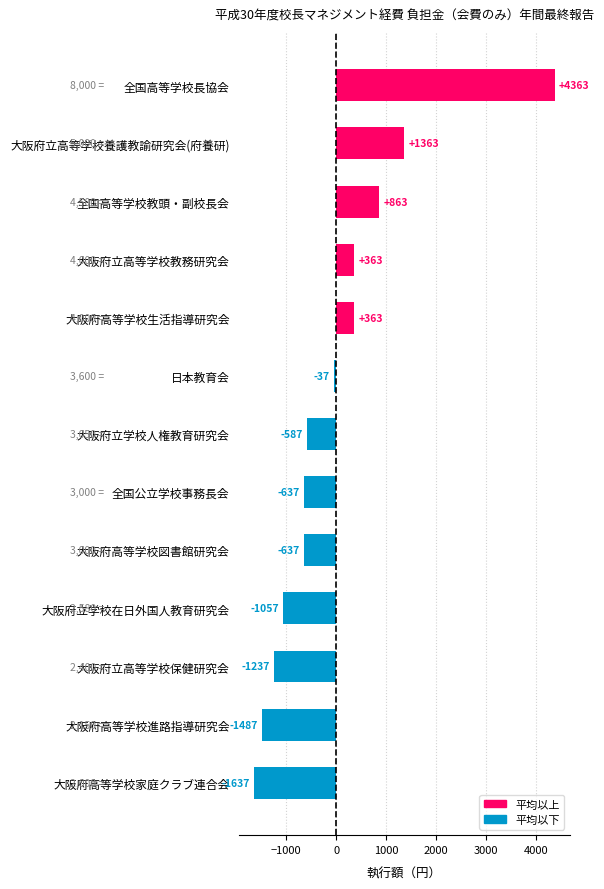

What is the change in value from 大阪府立高等学校養護教諭研究会(府養研) to 大阪府高等学校家庭クラブ連合会?

-3000.0